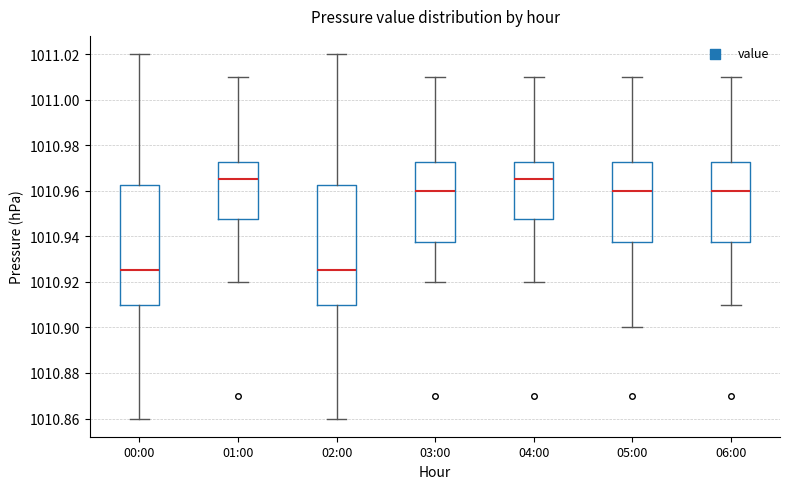

Reading left to right, read every box against the y-axis: the position of its median line, the range the box covers, and the ends of its whiskers. The values are not printed on the chart, so give them approximately, as read against the axis.

00:00: median 1010.926, box 1010.910 to 1010.962, whiskers 1010.860 to 1011.020
01:00: median 1010.966, box 1010.948 to 1010.972, whiskers 1010.920 to 1011.010
02:00: median 1010.926, box 1010.910 to 1010.962, whiskers 1010.860 to 1011.020
03:00: median 1010.960, box 1010.938 to 1010.972, whiskers 1010.920 to 1011.010
04:00: median 1010.966, box 1010.948 to 1010.972, whiskers 1010.920 to 1011.010
05:00: median 1010.960, box 1010.938 to 1010.972, whiskers 1010.900 to 1011.010
06:00: median 1010.960, box 1010.938 to 1010.972, whiskers 1010.910 to 1011.010